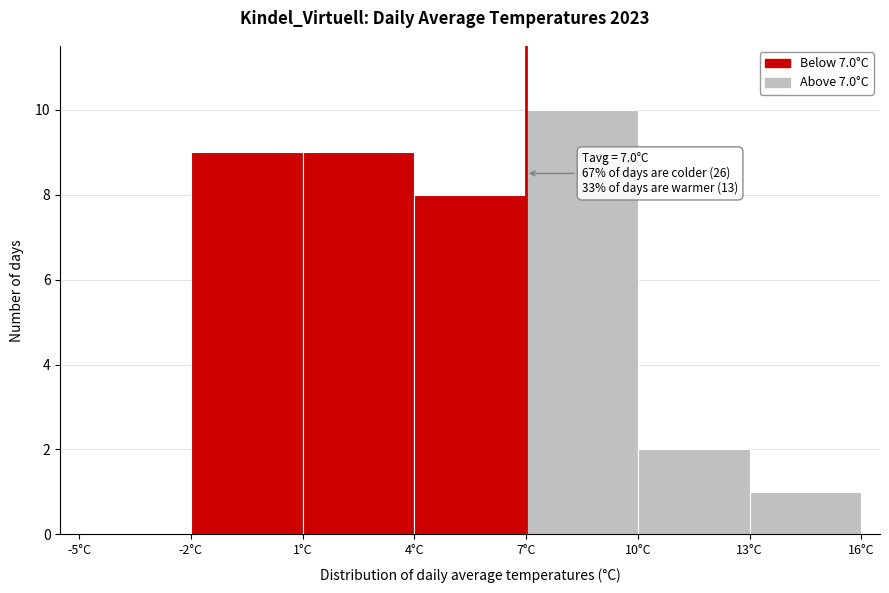

Over which range of the x-axis is the bar tallest?

7 to 10